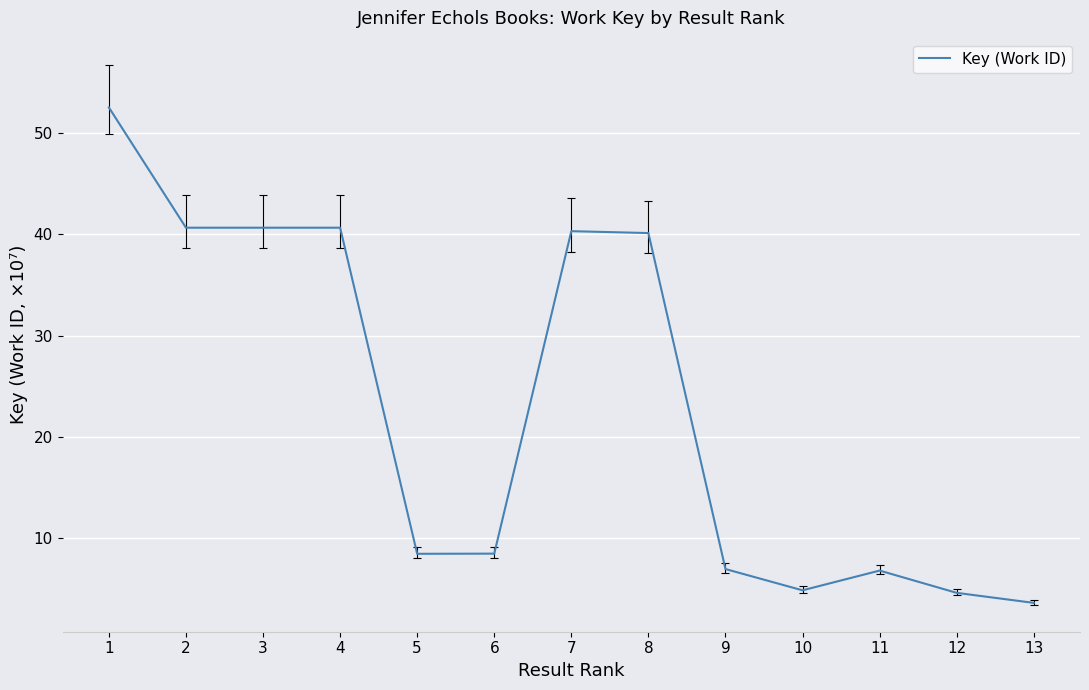

True or false: the data shows 8.5 at 6.

True